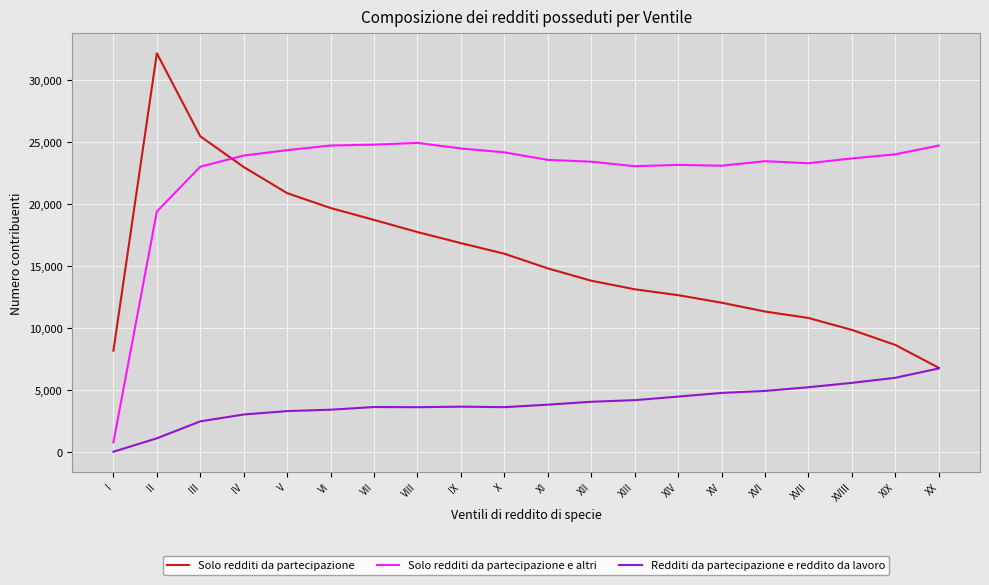

Which series has the largest total across all categories?

Solo redditi da partecipazione e altri